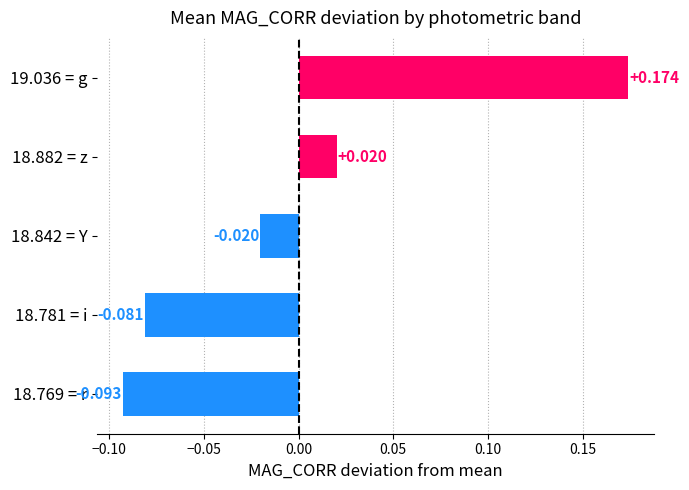

How many values exceed 0?

2